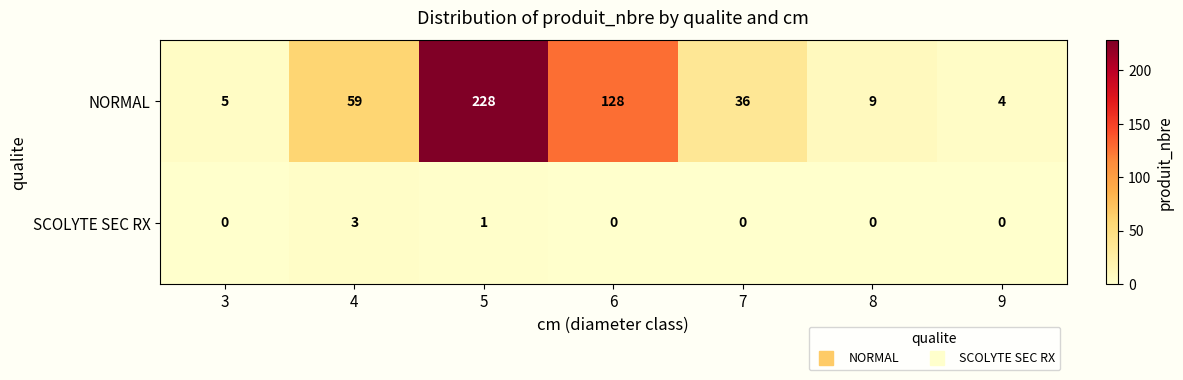

What is the difference between the maximum and minimum values in the SCOLYTE SEC RX series?

3